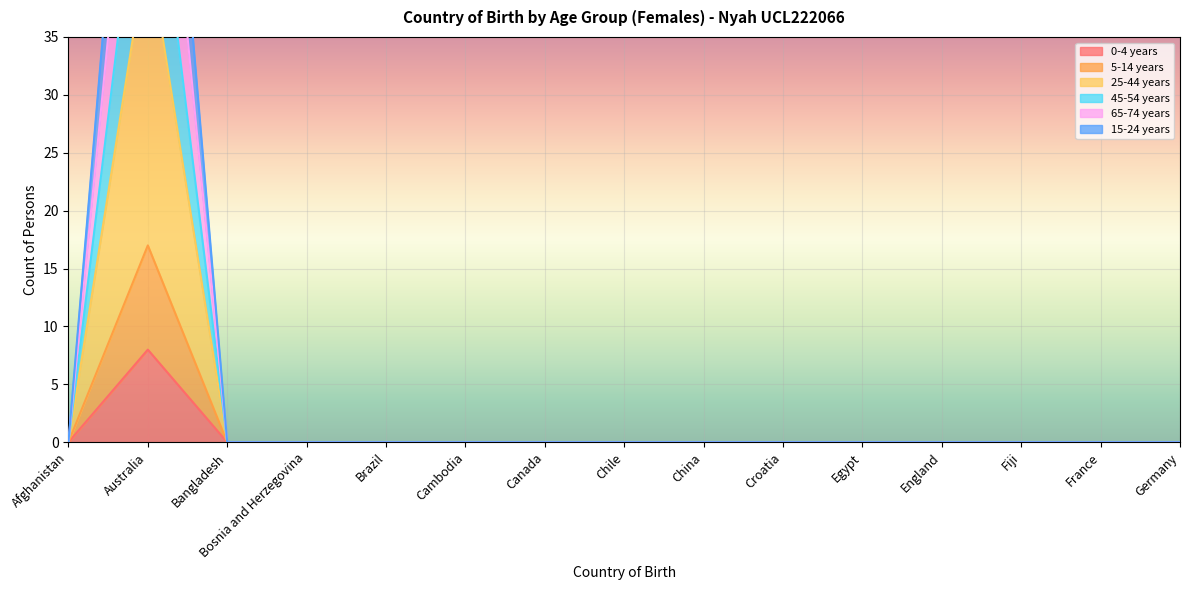

List the labels in order of 65-74 years value, smallest first.

Afghanistan, Bangladesh, Bosnia and Herzegovina, Brazil, Cambodia, Canada, Chile, China, Croatia, Egypt, England, Fiji, France, Germany, Australia